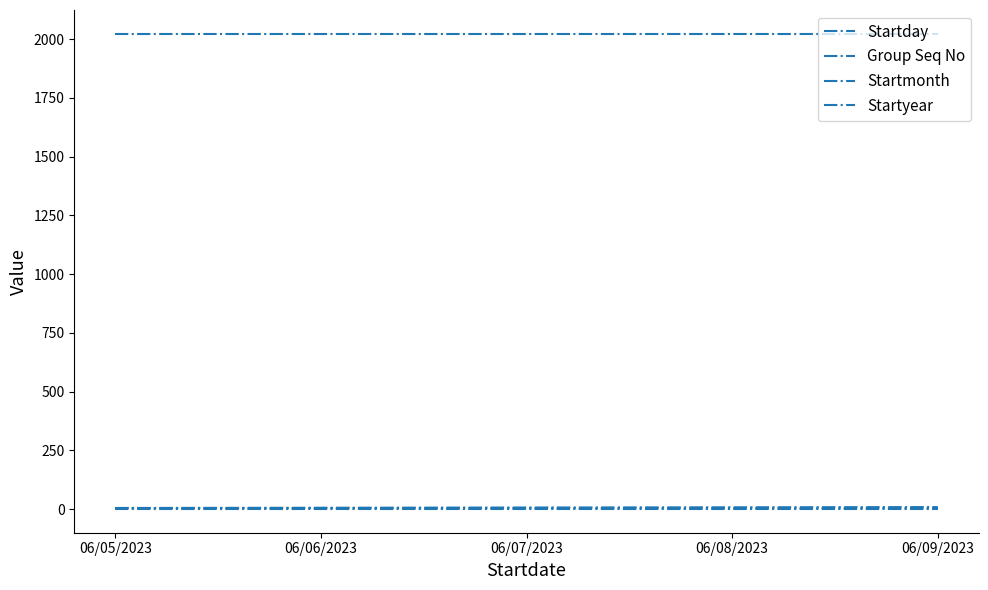

Reading left to right, what are all the values shown in this chart?

Startday: 06/05/2023=5	06/06/2023=6	06/07/2023=7	06/08/2023=8	06/09/2023=9
Group Seq No: 06/05/2023=1	06/06/2023=1	06/07/2023=1	06/08/2023=1	06/09/2023=1
Startmonth: 06/05/2023=6	06/06/2023=6	06/07/2023=6	06/08/2023=6	06/09/2023=6
Startyear: 06/05/2023=2023	06/06/2023=2023	06/07/2023=2023	06/08/2023=2023	06/09/2023=2023